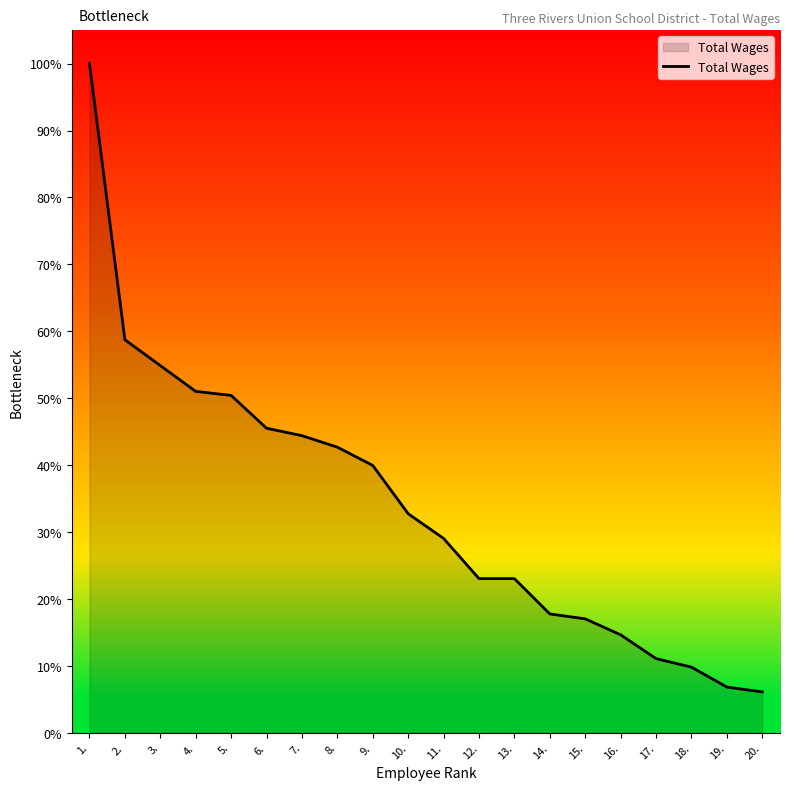

What is the ratio of the value at 11. to the value at 20.?

4.8